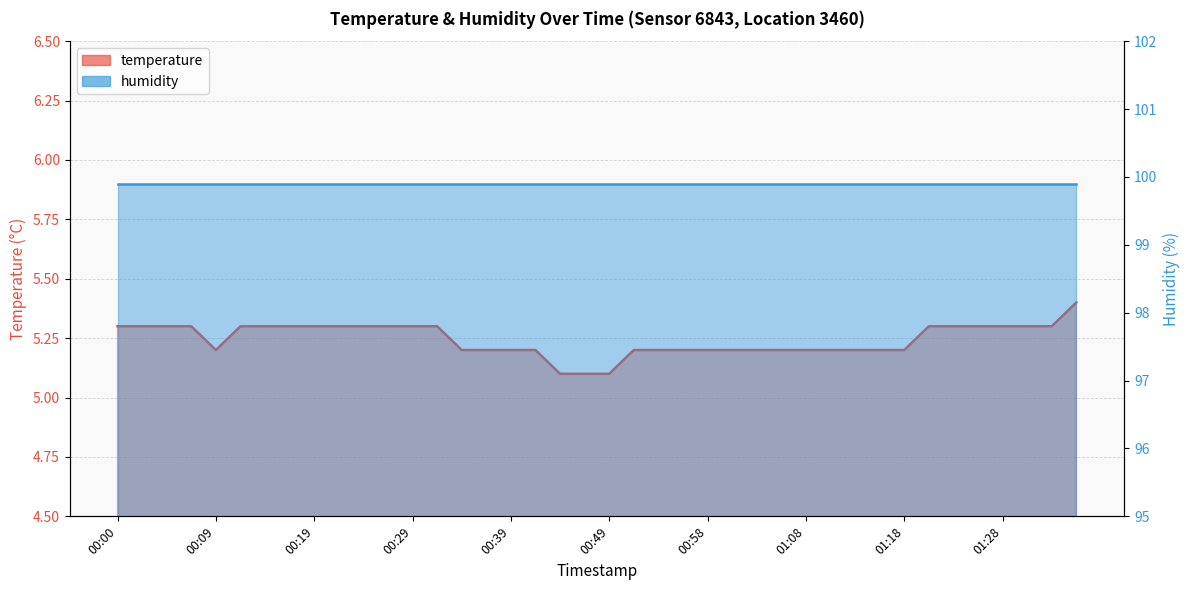

Rank the series by their maximum value, from lowest to highest.

temperature_line, humidity_line